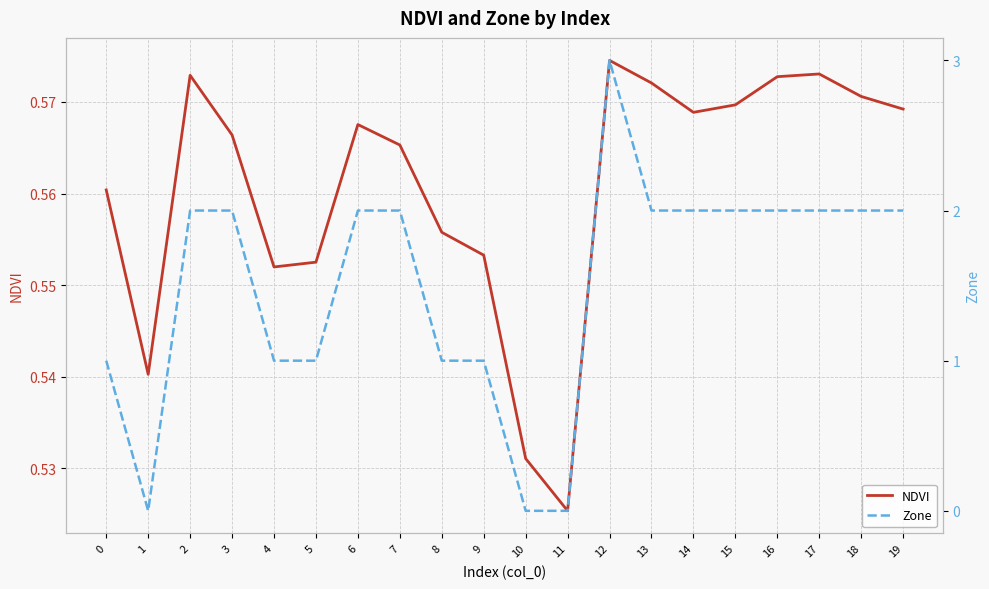

Rank the categories by Zone value from highest to lowest.

12, 2, 3, 6, 7, 13, 14, 15, 16, 17, 18, 19, 0, 4, 5, 8, 9, 1, 10, 11